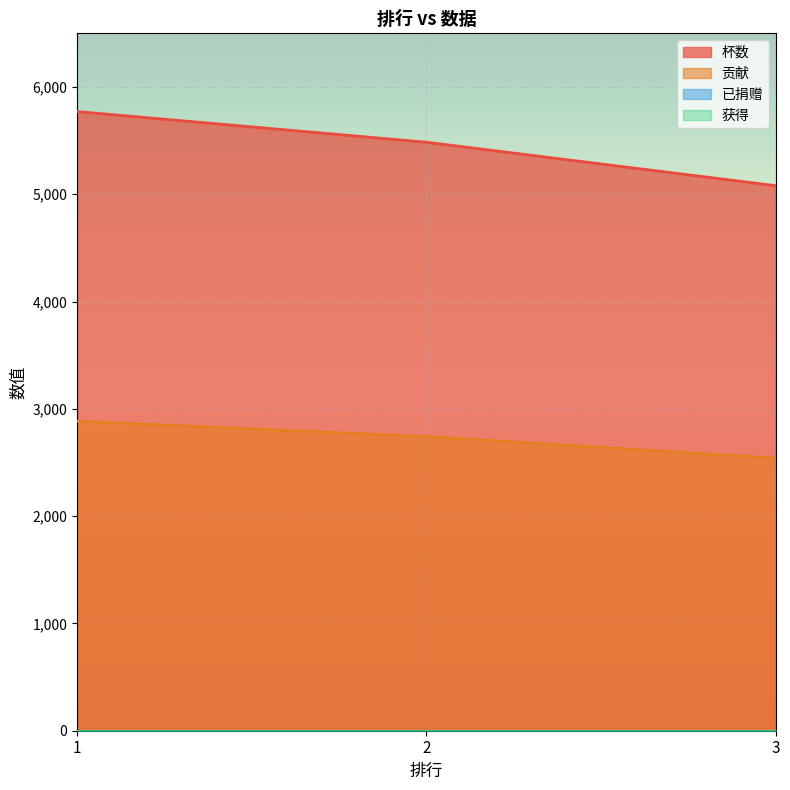

Between 2 and 3, which is larger?

2